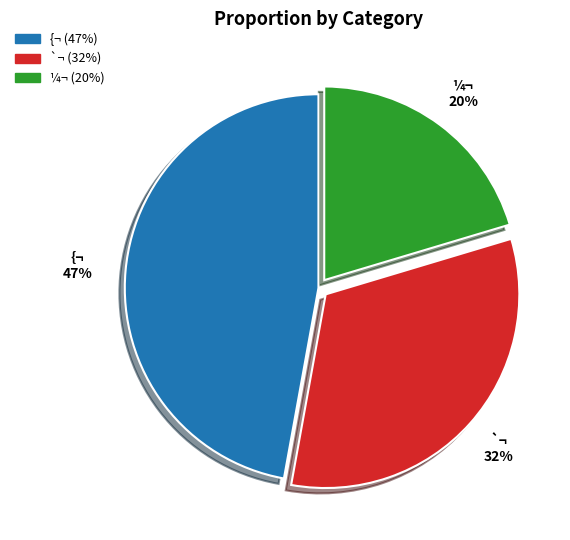

To the nearest percent, what is the average slice percentage?

33%